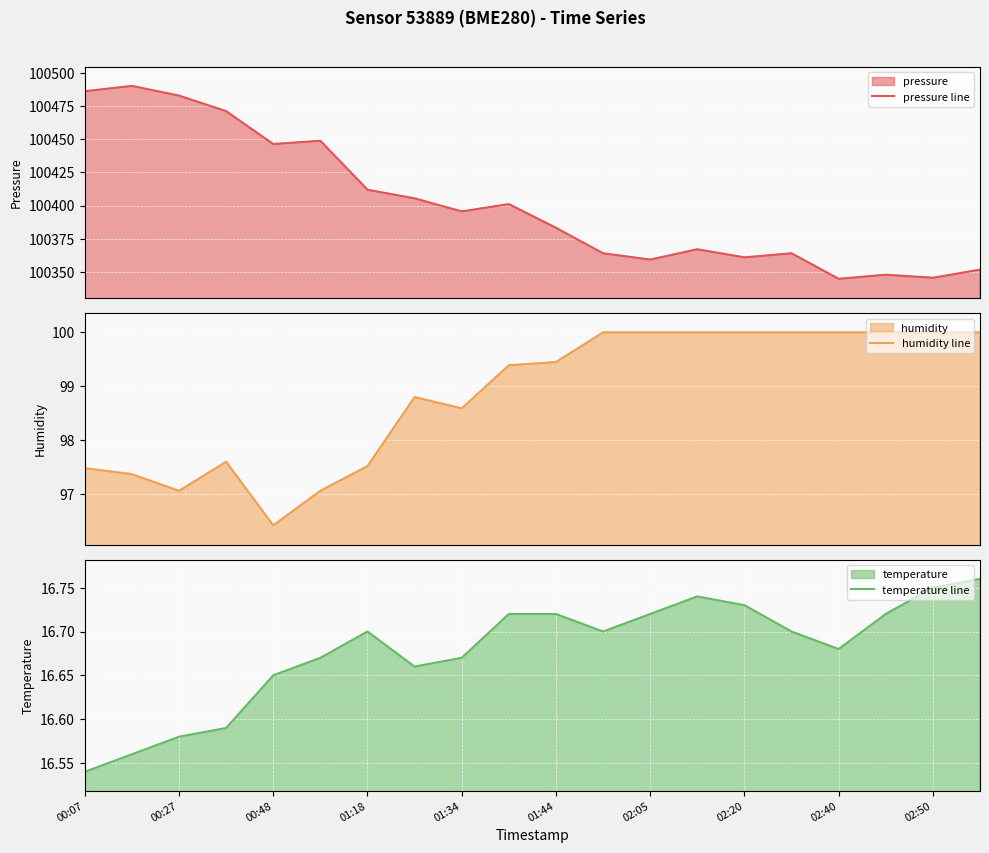

What is the highest value of the pressure line series?

100490.0